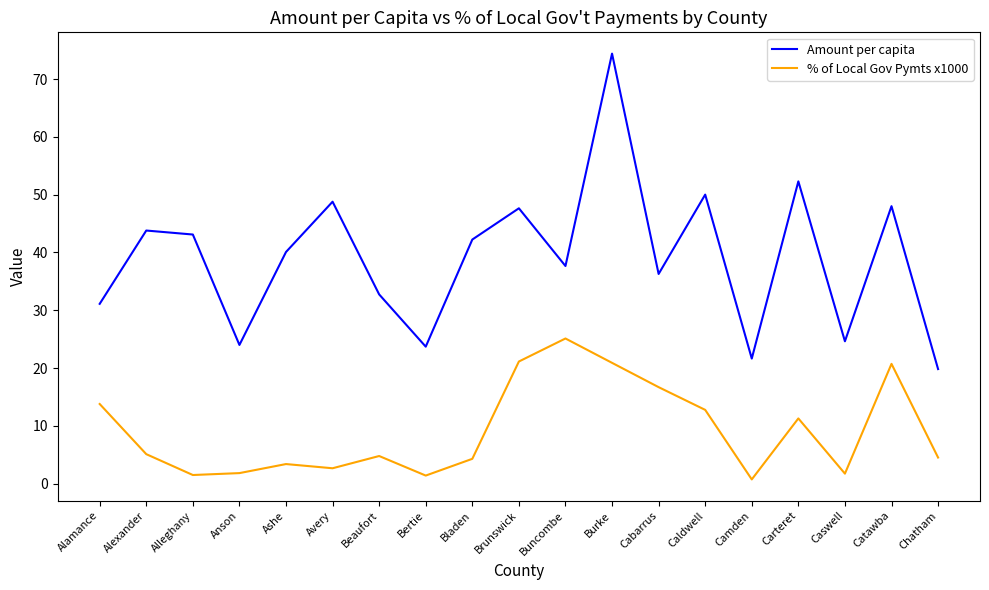

The % of Local Gov Pymts x1000 series shows 5.1 at Alexander. True or false?

True